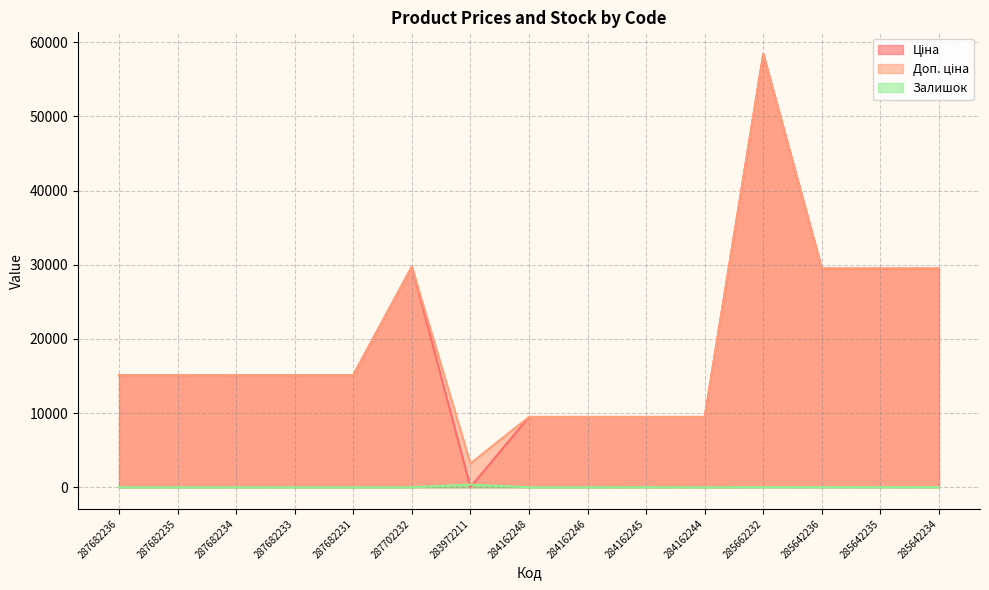

Between 285662232 and 285642236, which series saw the biggest shift?

Ціна